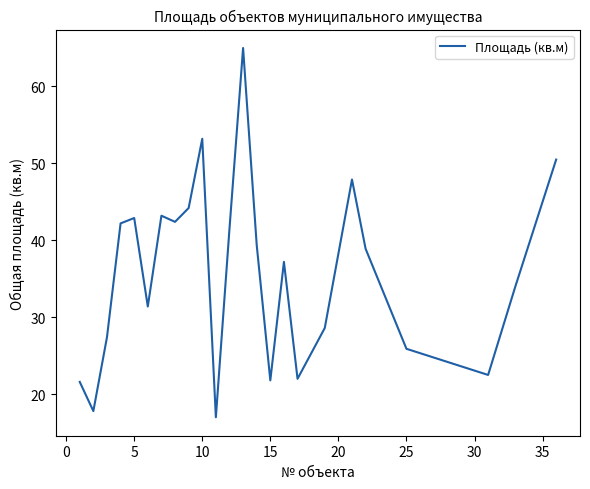

What is the average value?

35.8